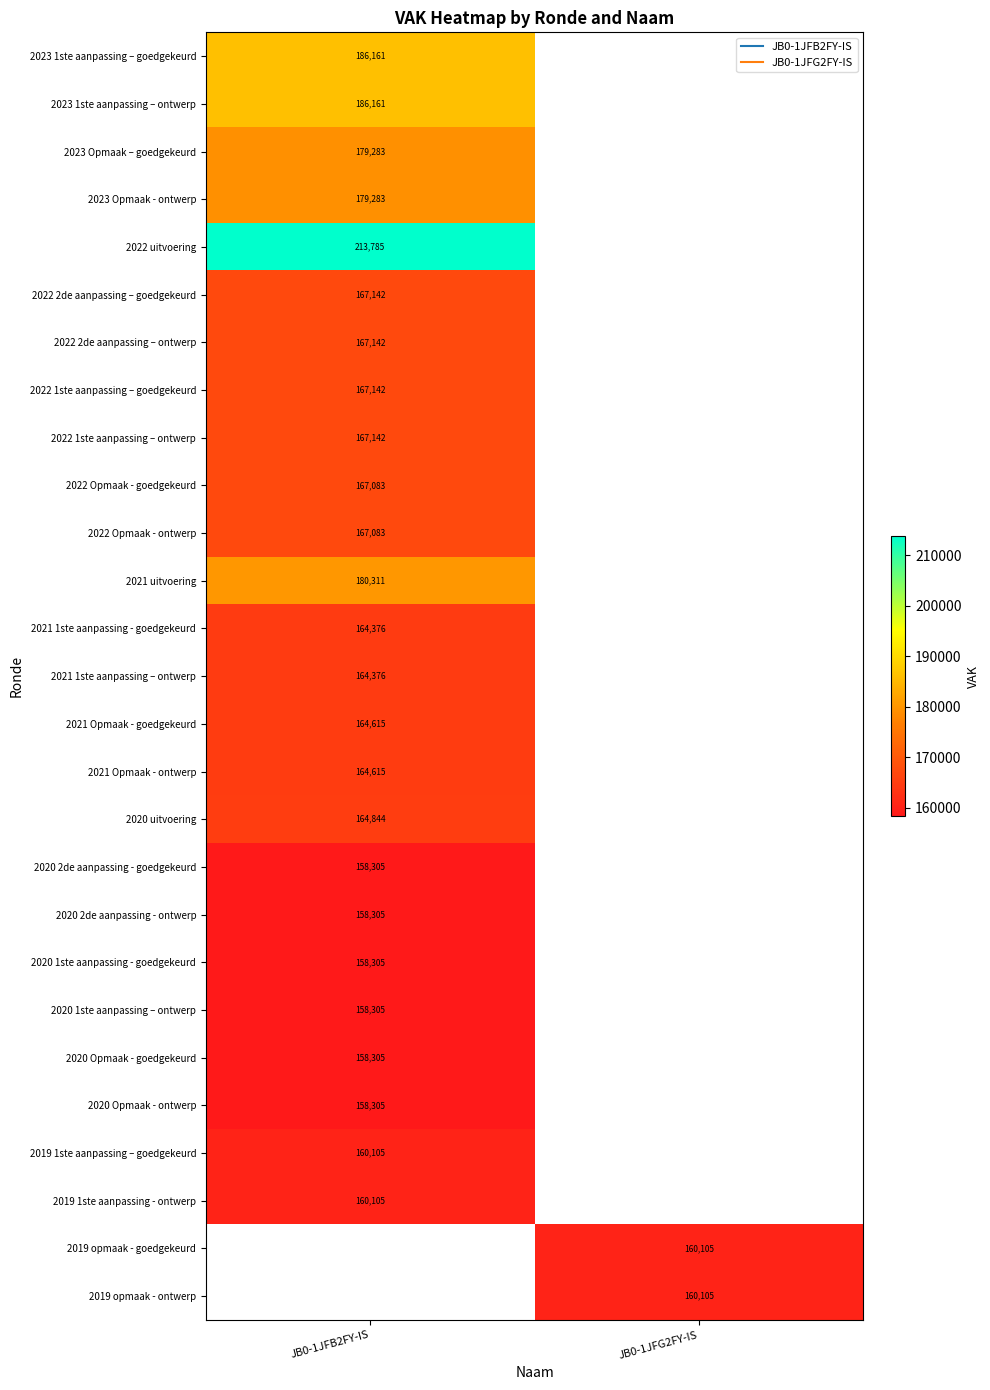

Rank the series by their average value, from lowest to highest.

2023 1ste aanpassing – goedgekeurd, 2023 1ste aanpassing – ontwerp, 2023 Opmaak – goedgekeurd, 2023 Opmaak - ontwerp, 2022 uitvoering, 2022 2de aanpassing – goedgekeurd, 2022 2de aanpassing – ontwerp, 2022 1ste aanpassing – goedgekeurd, 2022 1ste aanpassing – ontwerp, 2022 Opmaak - goedgekeurd, 2022 Opmaak - ontwerp, 2021 uitvoering, 2021 1ste aanpassing - goedgekeurd, 2021 1ste aanpassing – ontwerp, 2021 Opmaak - goedgekeurd, 2021 Opmaak - ontwerp, 2020 uitvoering, 2020 2de aanpassing - goedgekeurd, 2020 2de aanpassing - ontwerp, 2020 1ste aanpassing - goedgekeurd, 2020 1ste aanpassing – ontwerp, 2020 Opmaak - goedgekeurd, 2020 Opmaak - ontwerp, 2019 1ste aanpassing – goedgekeurd, 2019 1ste aanpassing - ontwerp, 2019 opmaak - goedgekeurd, 2019 opmaak - ontwerp